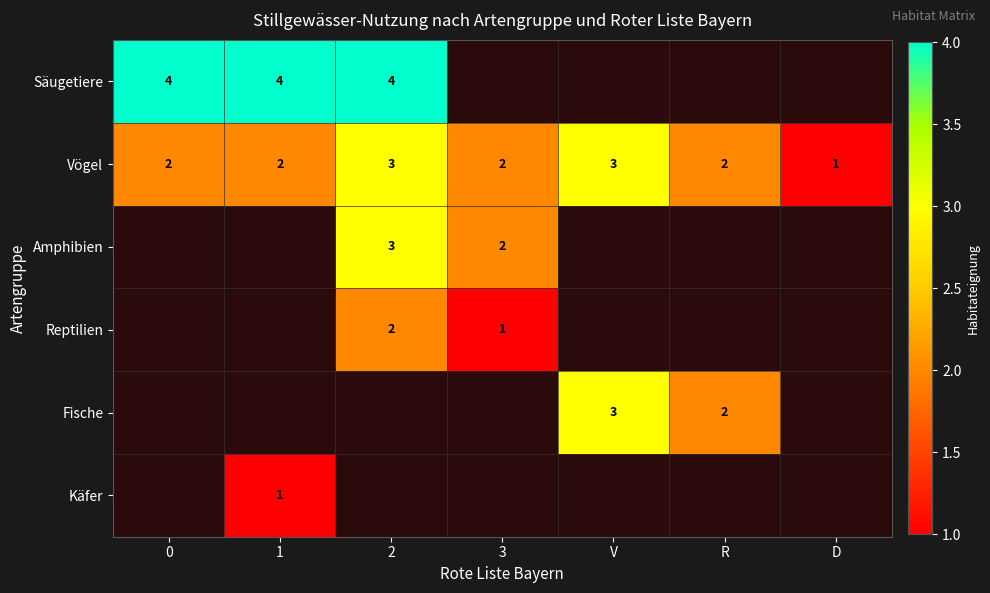

What is the sum of all Vögel values?

15